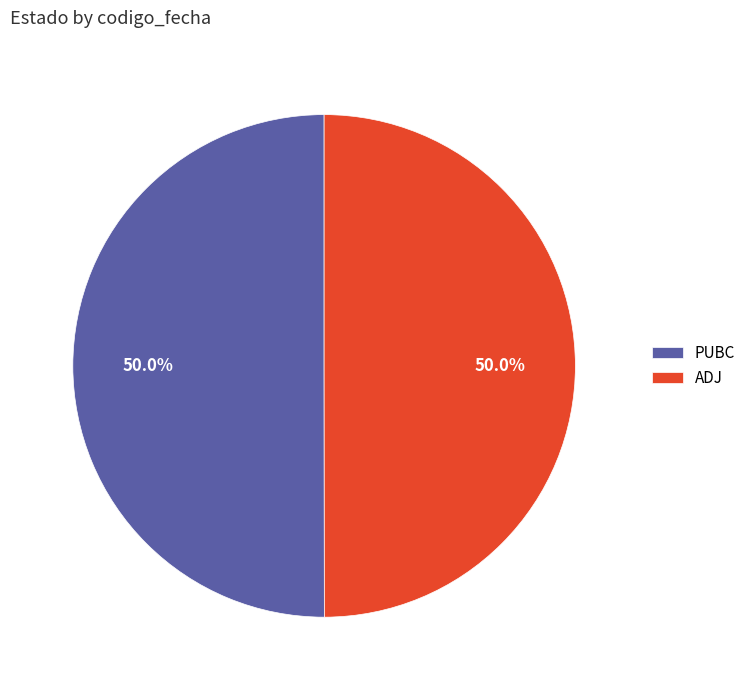

Approximately how many times larger is the value at ADJ compared to PUBC?

1.0